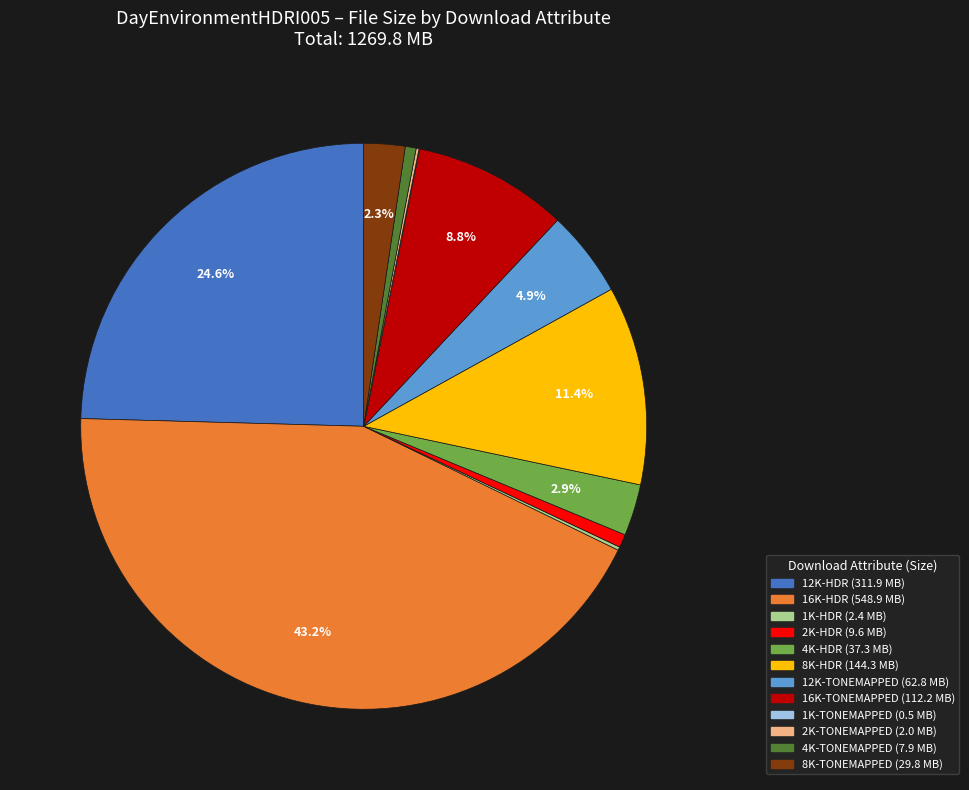

Do 16K-HDR and 2K-HDR together represent more than half of the pie?

No